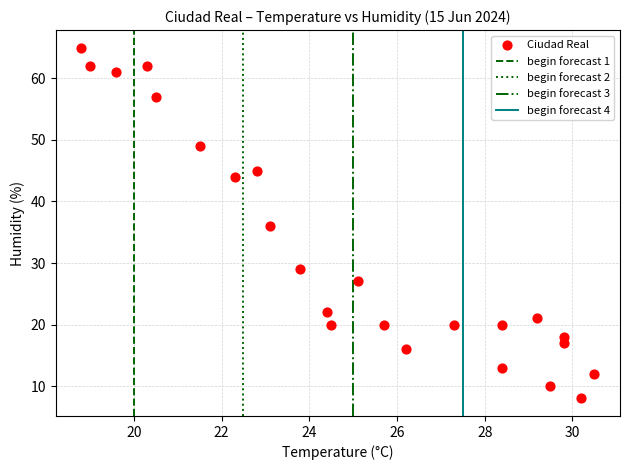

What is the range of Y values (max minus min)?

57